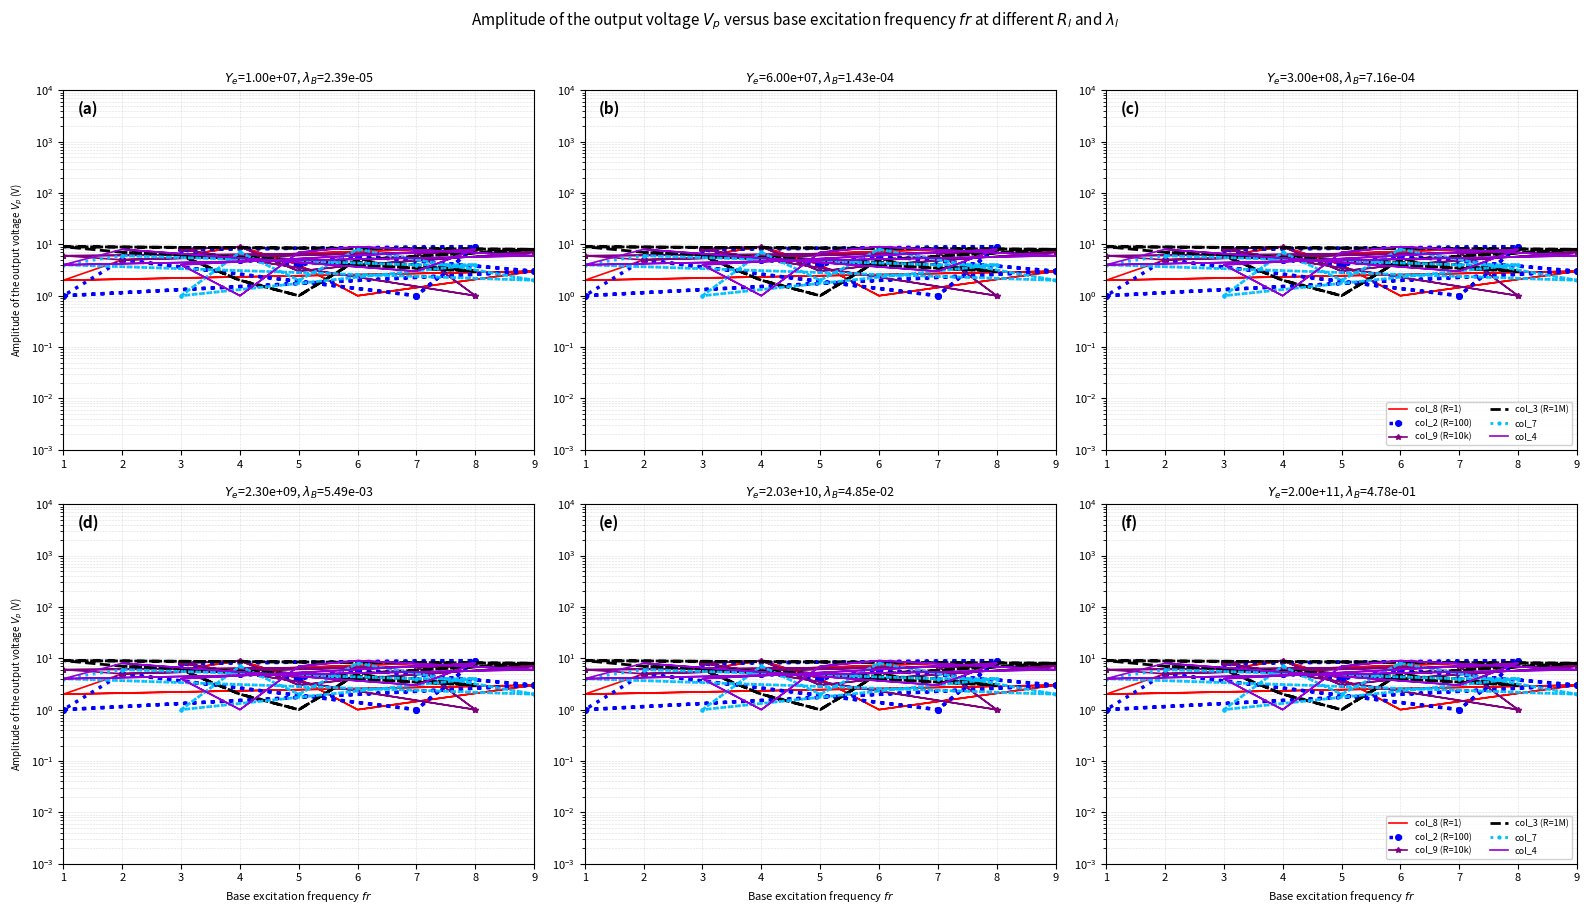

Where does the col_4 series first go above 6?

9